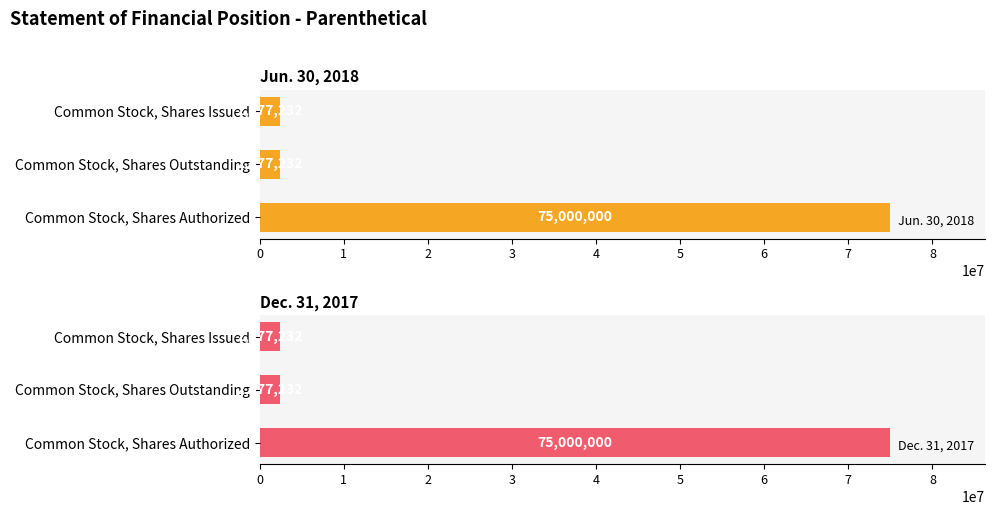

Is the value of Dec. 31, 2017 at Common Stock, Shares Authorized greater than the value of Jun. 30, 2018 at Common Stock, Shares Outstanding?

Yes